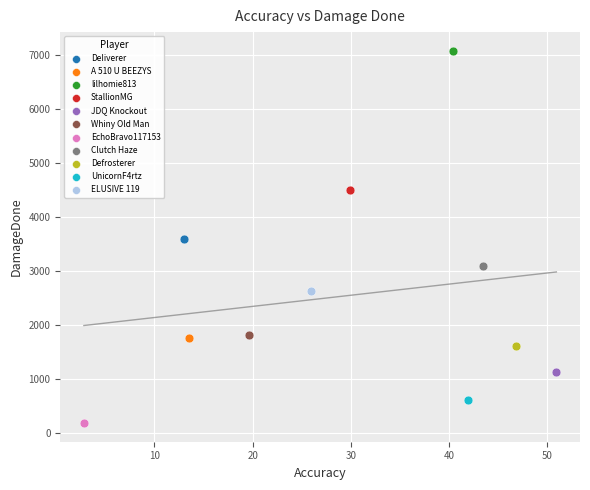

Which series reaches the minimum Y coordinate?

EchoBravo117153